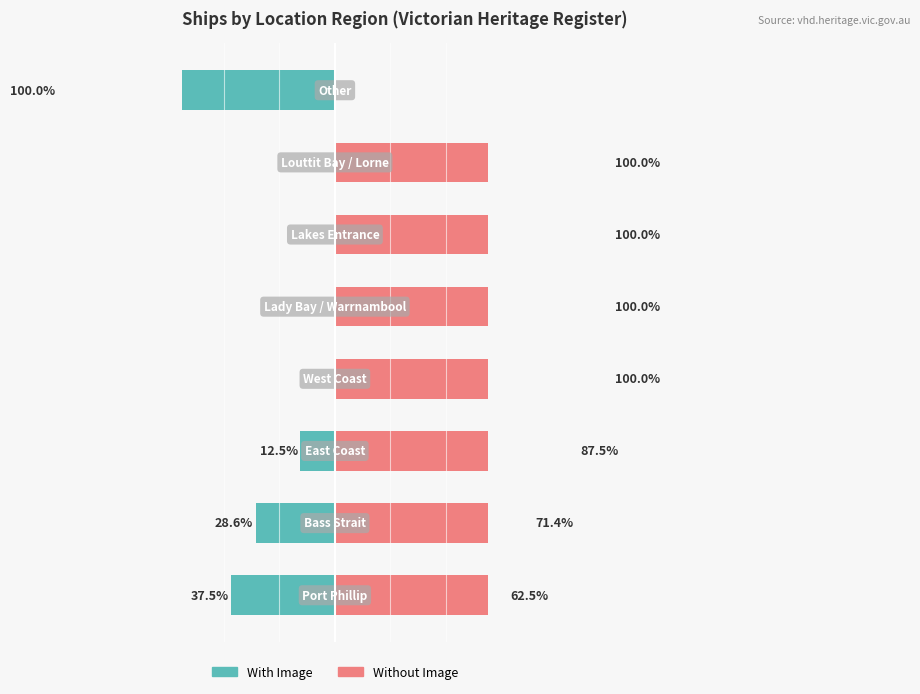

Rank the series by their average value, from highest to lowest.

Without Image, With Image